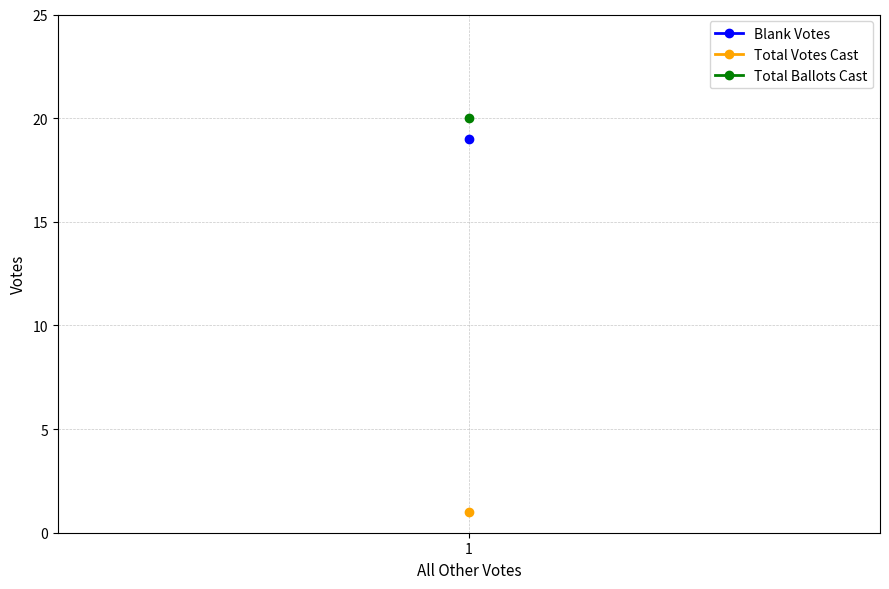

Where is Total Votes Cast nearest to the value 1?

1